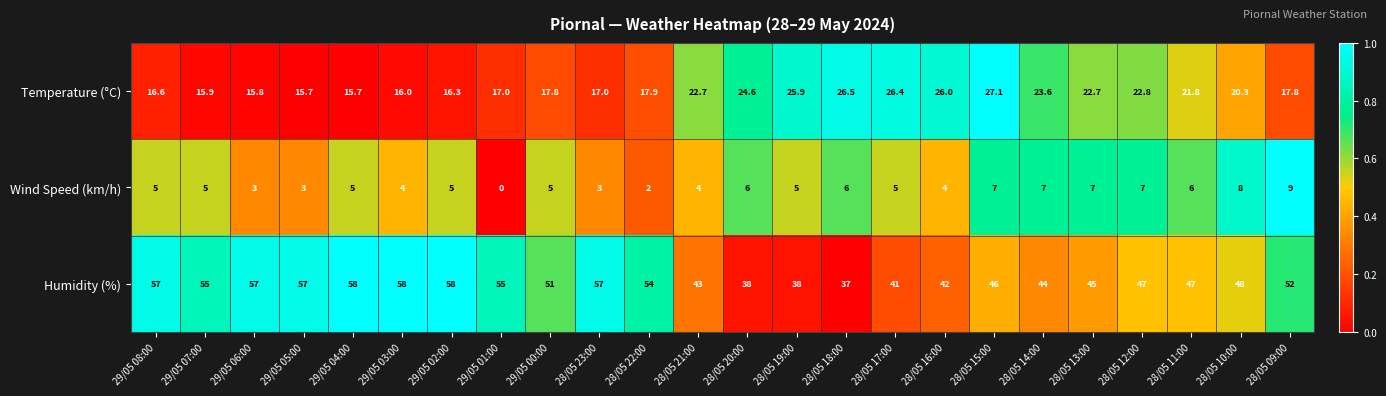

What is the maximum value shown in the chart?

58.0